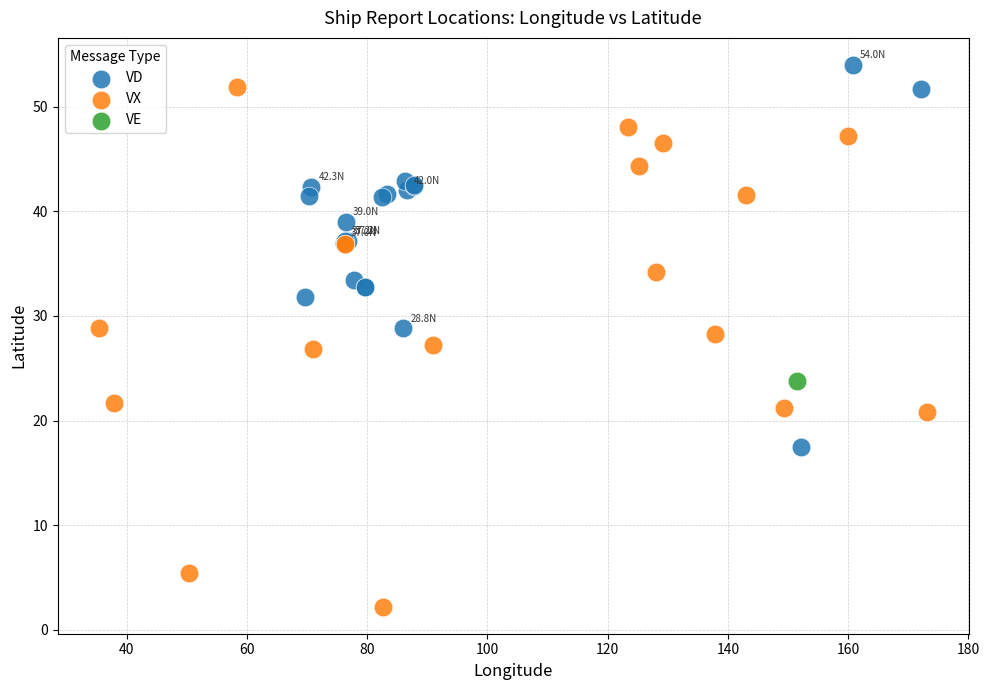

What are all the series names shown in the legend?

VD, VX, VE